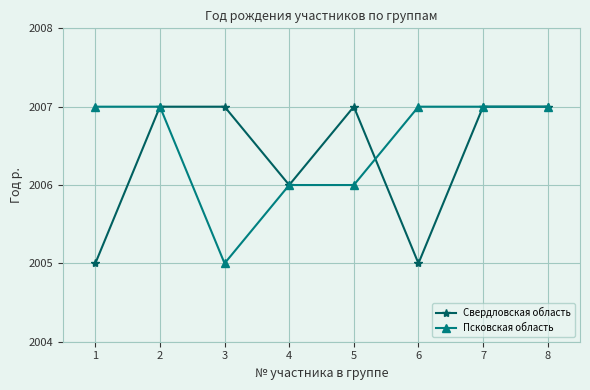

Which series has the largest total across all categories?

Псковская область